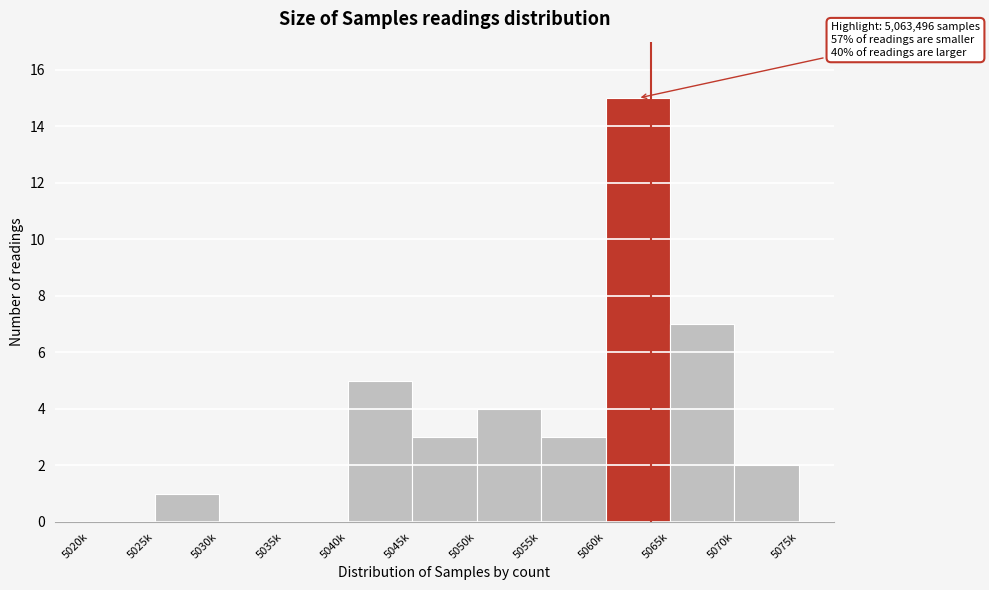

What is the greatest value displayed?

15